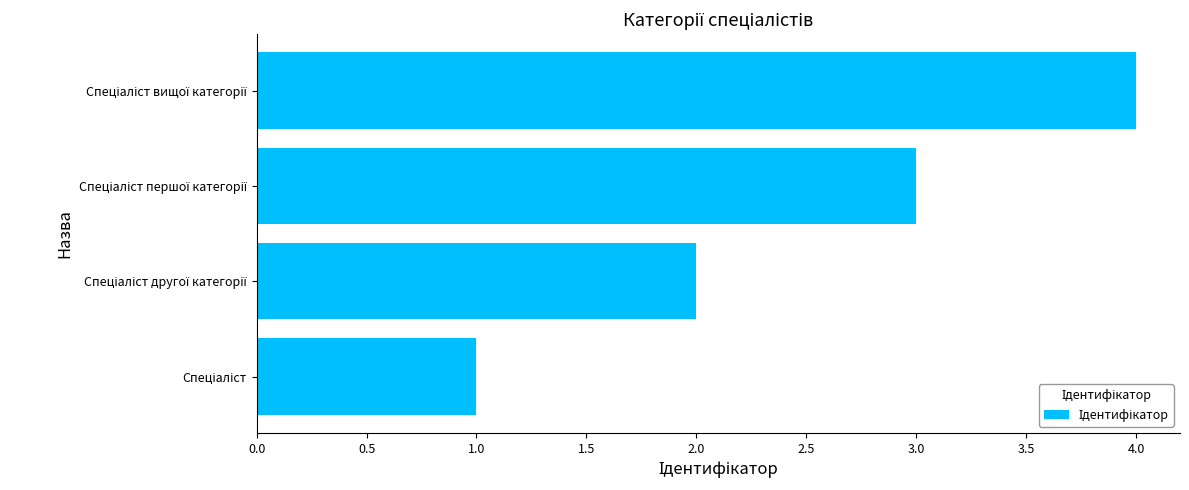

What is the greatest value displayed?

4